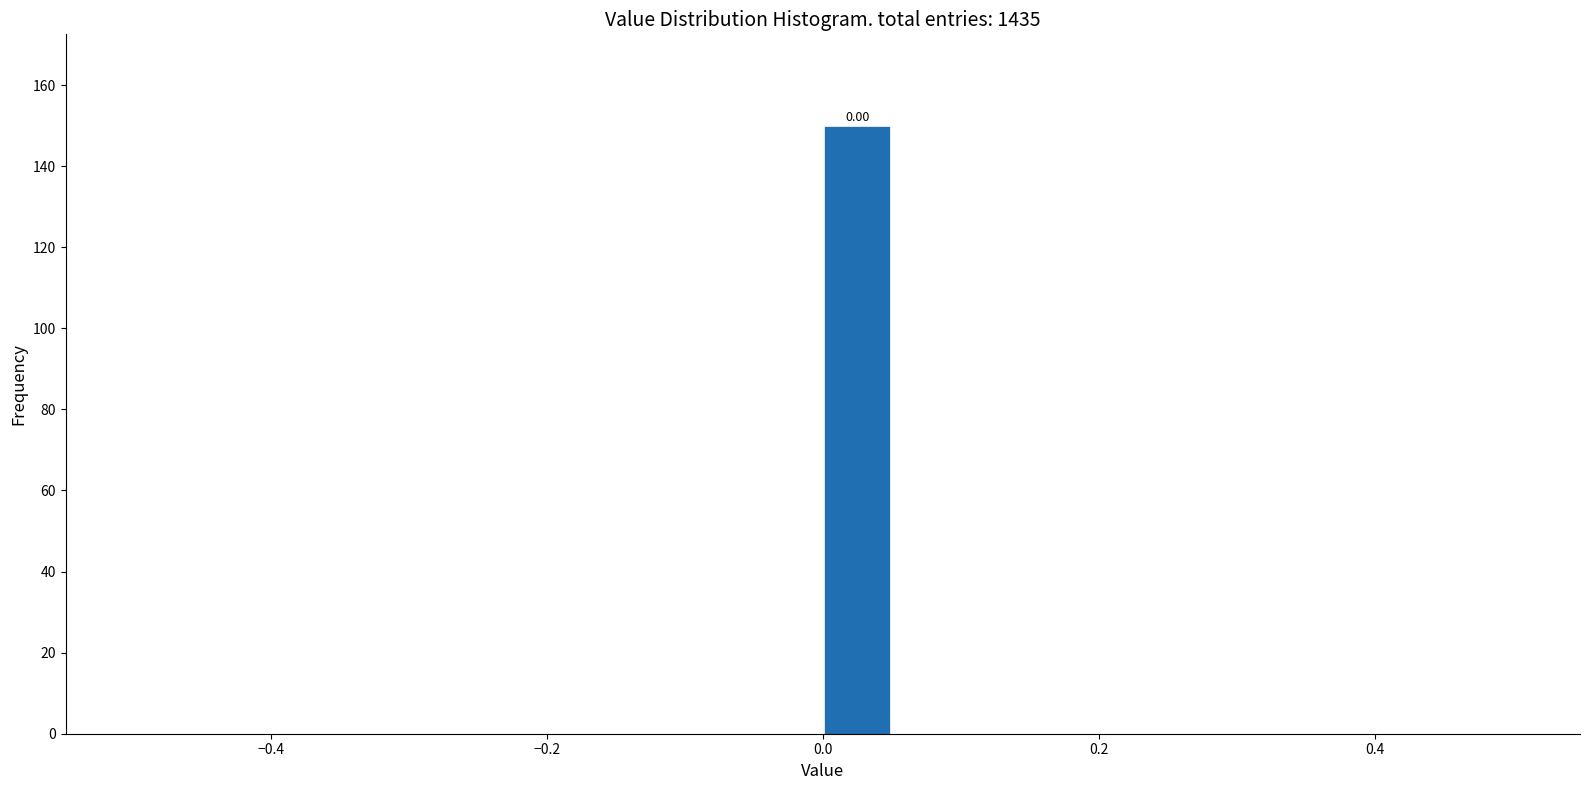

Around what value on the x-axis is the tallest bar? Give the approximate position of its centre, as read against the axis.

0.02